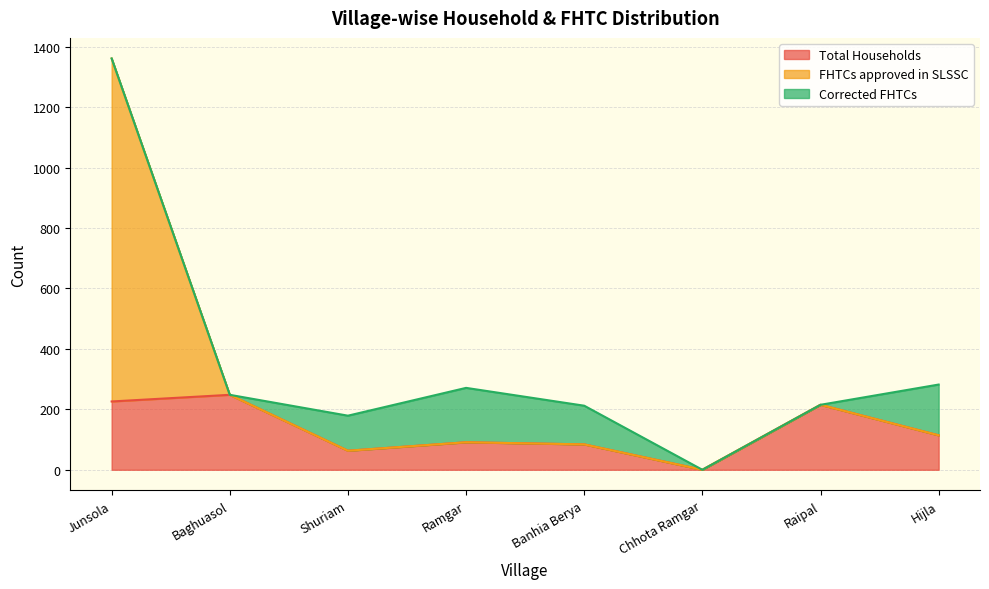

Is it true that Total Households equals -101 at Chhota Ramgar?

False